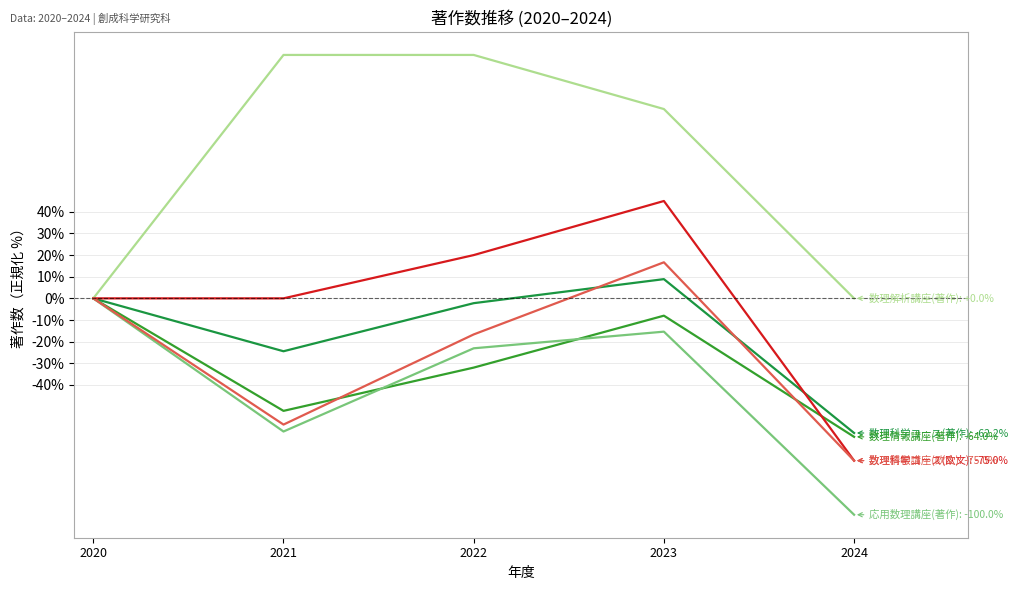

Reading left to right, list all the values displayed in this chart.

数理科学コース(著作): 0.0	-24.4	-2.2	8.9	-62.2
数理情報講座(著作): 0.0	-52.0	-32.0	-8.0	-64.0
応用数理講座(著作): 0.0	-61.5	-23.1	-15.4	-100.0
数理解析講座(著作): 0.0	112.5	112.5	87.5	0.0
数理科学コース(欧文): 0.0	0.0	20.0	45.0	-75.0
数理情報講座(欧文): 0.0	-58.3	-16.7	16.7	-75.0